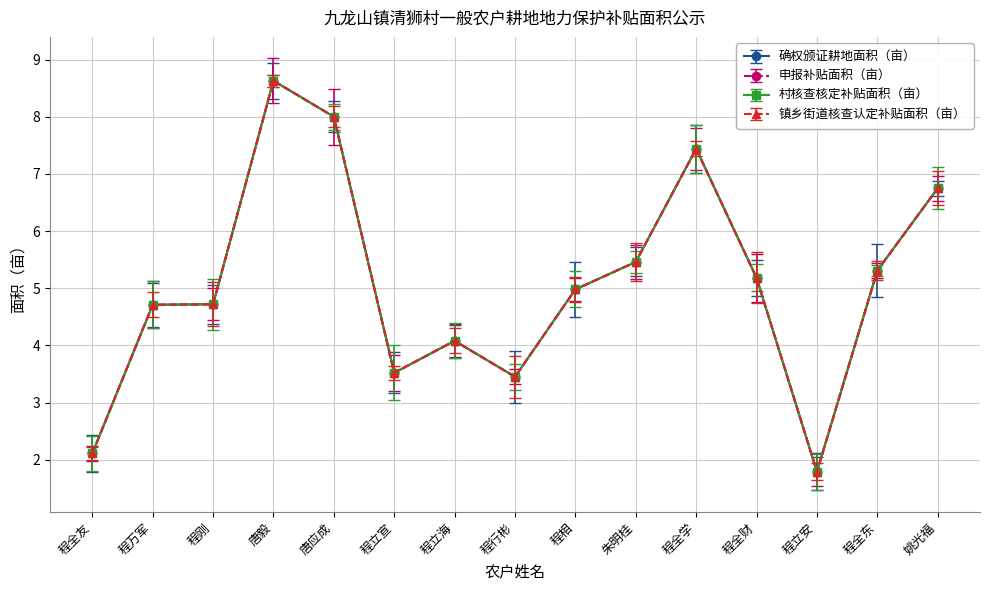

How many interior local valleys does the 镇乡街道核查认定补贴面积（亩） series have?

3